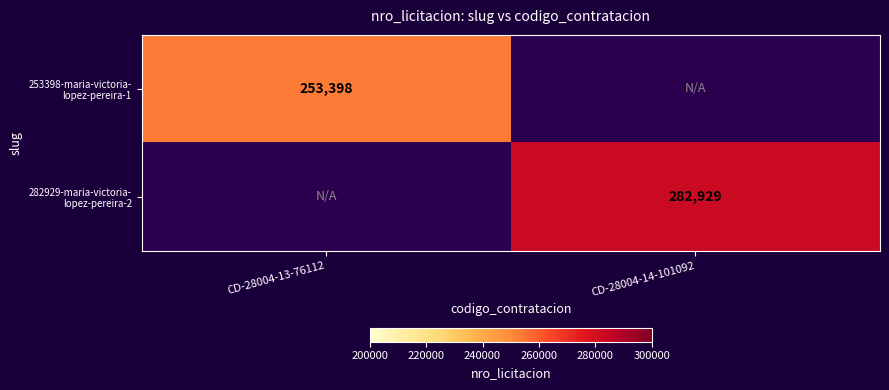

Rank the categories by 253398-maria-victoria- lopez-pereira-1 value from highest to lowest.

CD-28004-13-76112, CD-28004-14-101092